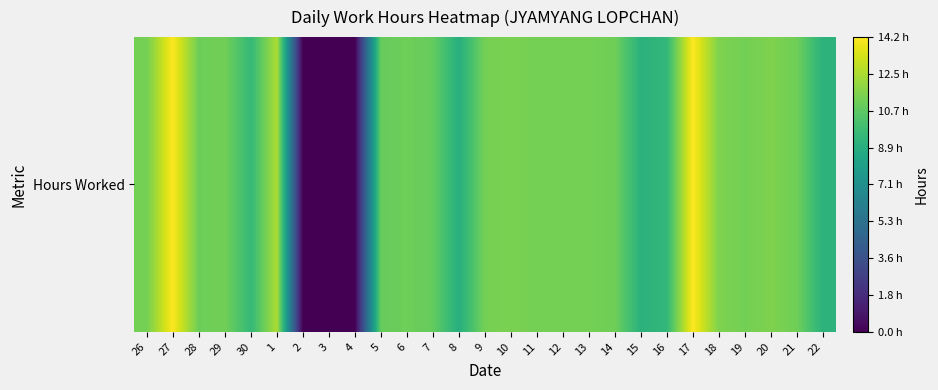

The chart shows a value of 0.0 at 4. True or false?

True